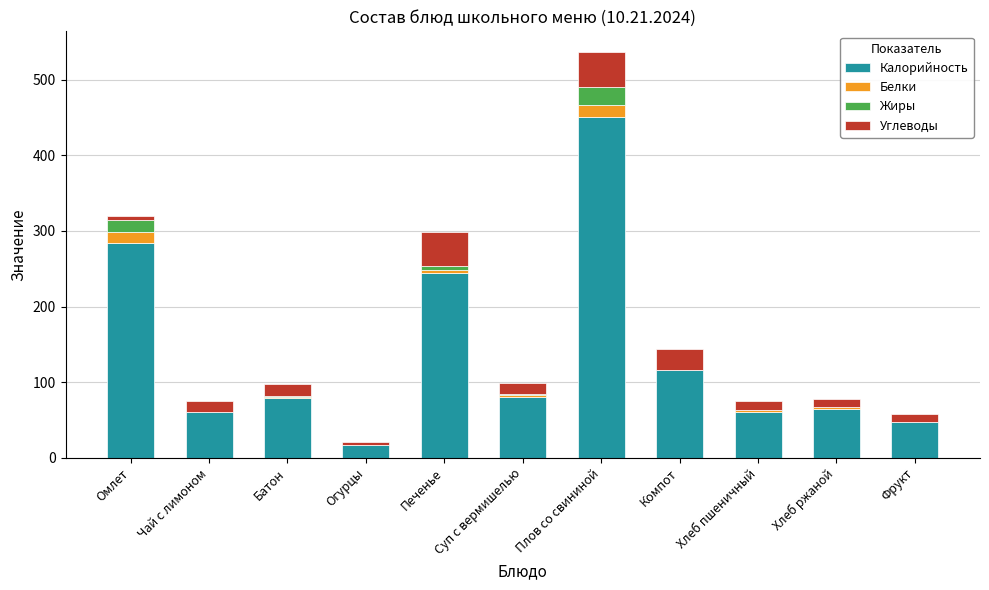

At which category is the sum across all series the highest?

Плов со свининой